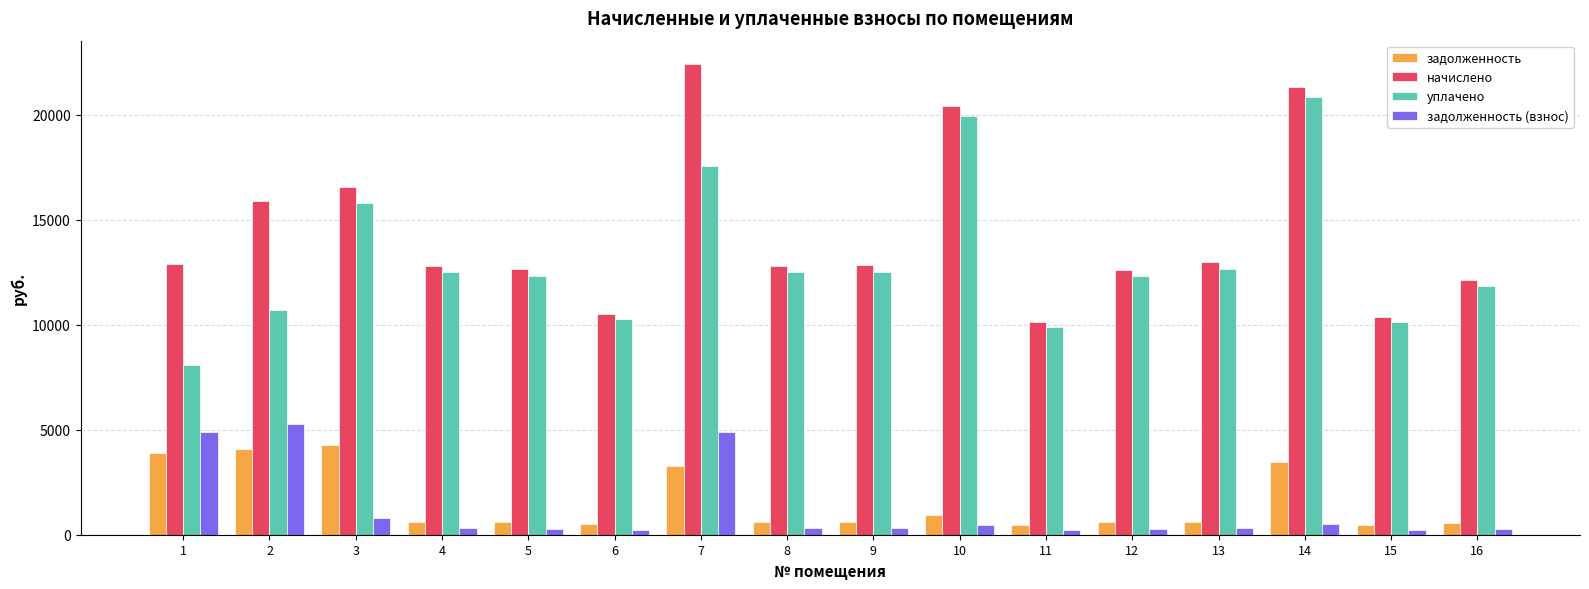

The value of задолженность (взнос) at 15 is 241.9. True or false?

True